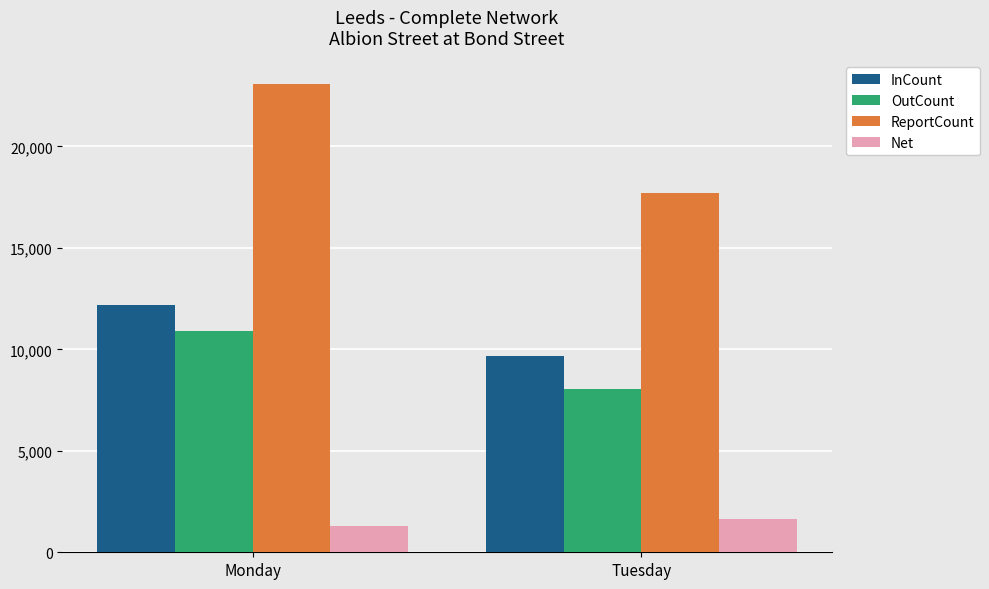

What is the total value across all series at Monday?

47438